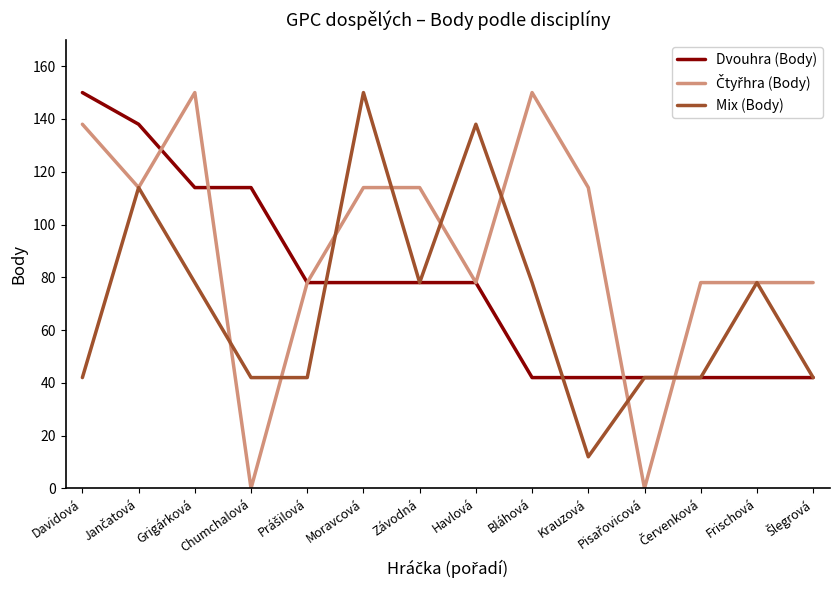

Which series changed the most between Davidová and Bláhová?

Dvouhra (Body)